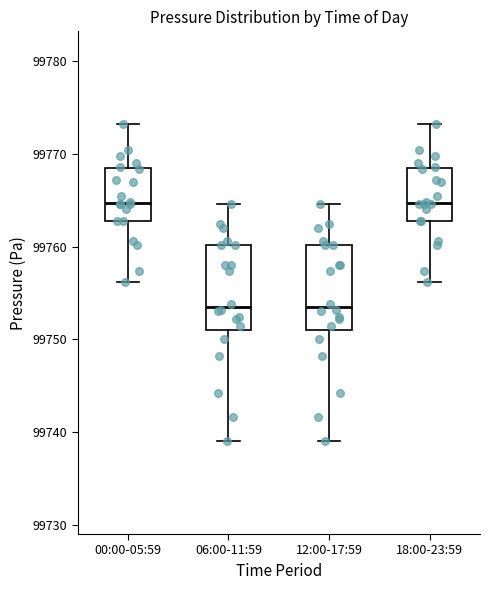

Reading left to right, read every box against the y-axis: the position of its median line, the range the box covers, and the ends of its whiskers. The values are not printed on the chart, so give them approximately, as read against the axis.

00:00-05:59: median 99765, box 99763 to 99768, whiskers 99756 to 99773
06:00-11:59: median 99754, box 99751 to 99760, whiskers 99739 to 99765
12:00-17:59: median 99754, box 99751 to 99760, whiskers 99739 to 99765
18:00-23:59: median 99765, box 99763 to 99768, whiskers 99756 to 99773